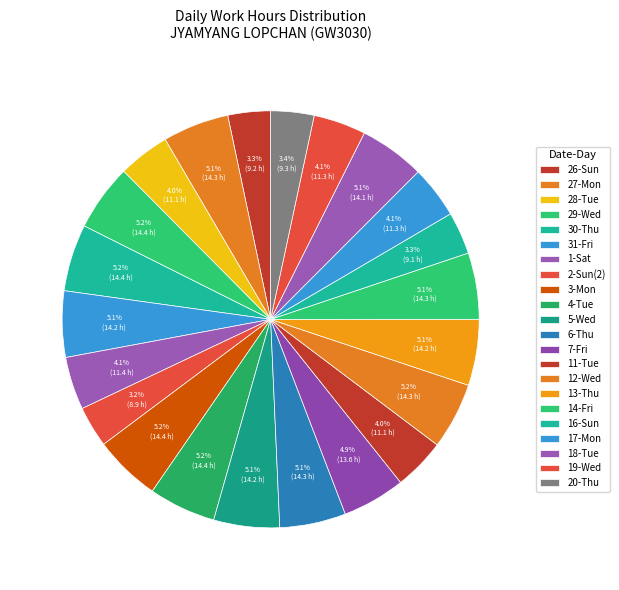

How many slices are in this pie chart?

22